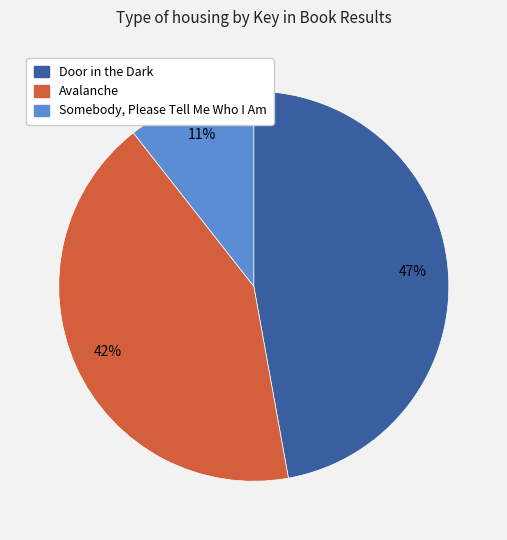

Count the number of slices in the pie.

3